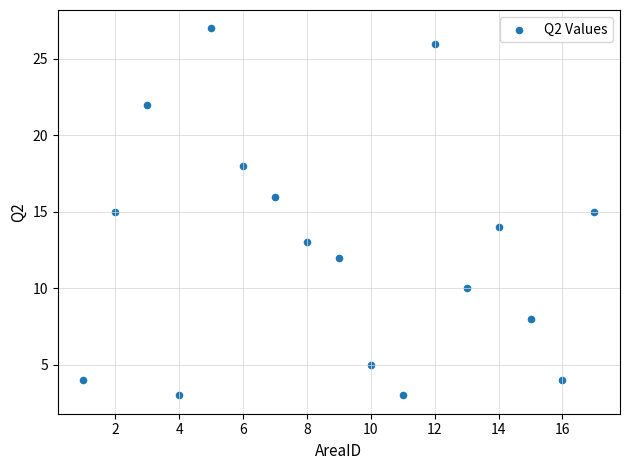

What is the range of Y values (max minus min)?

24